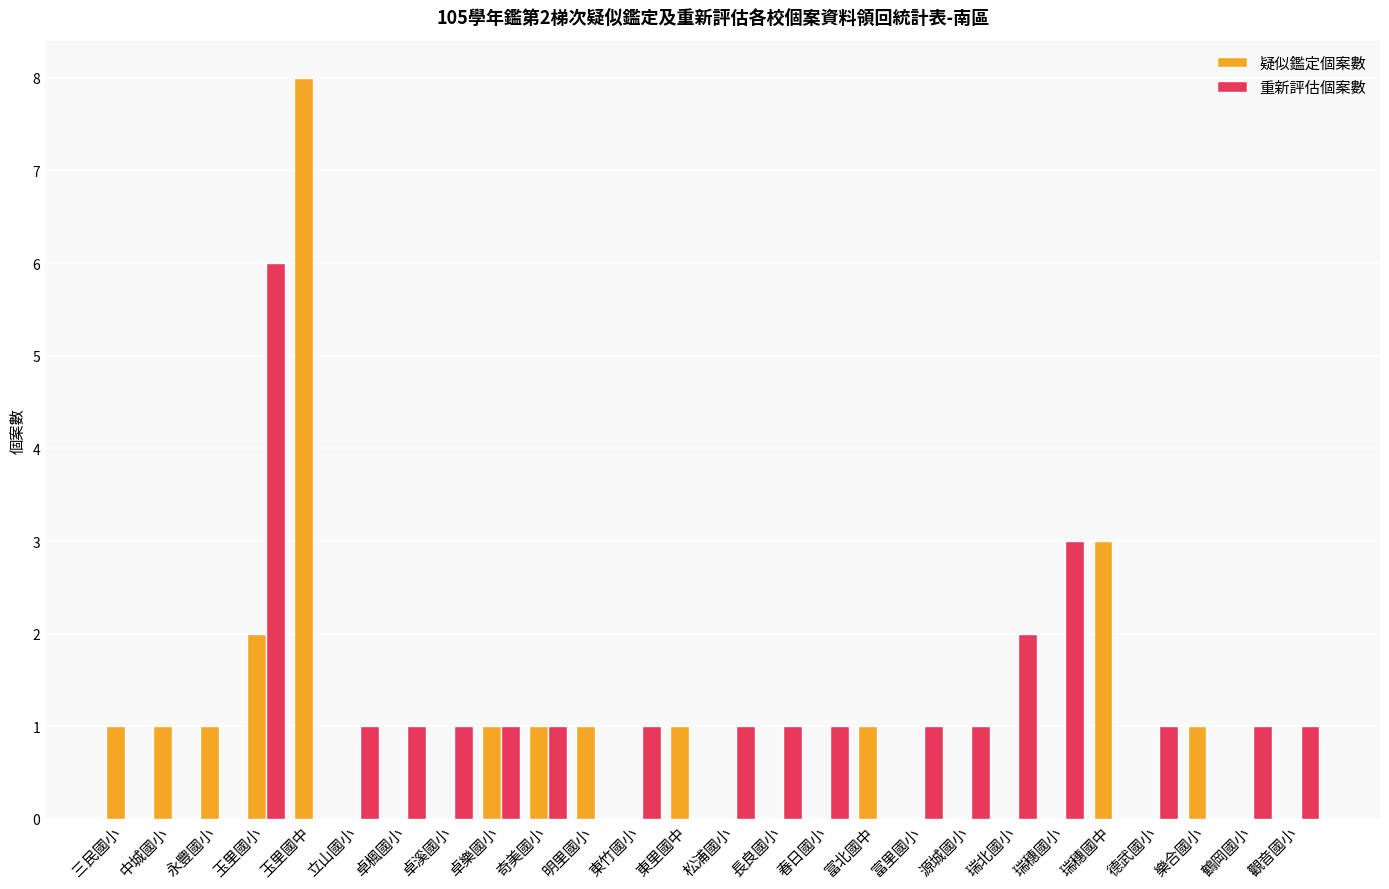

Which category has the highest value across all series?

玉里國中